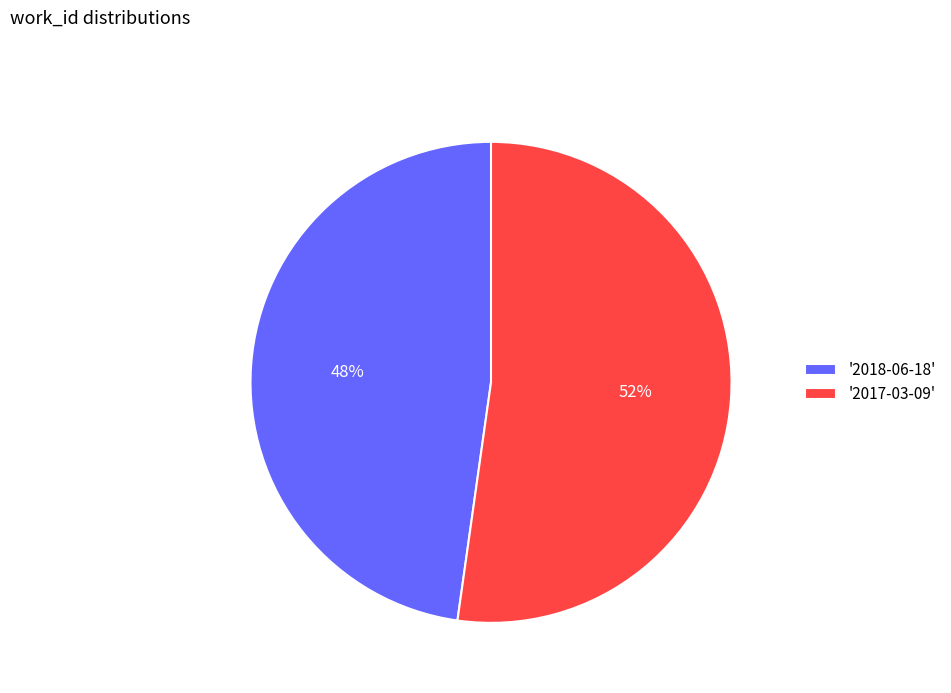

Combined, do '2017-03-09' and '2018-06-18' account for over 50%?

Yes